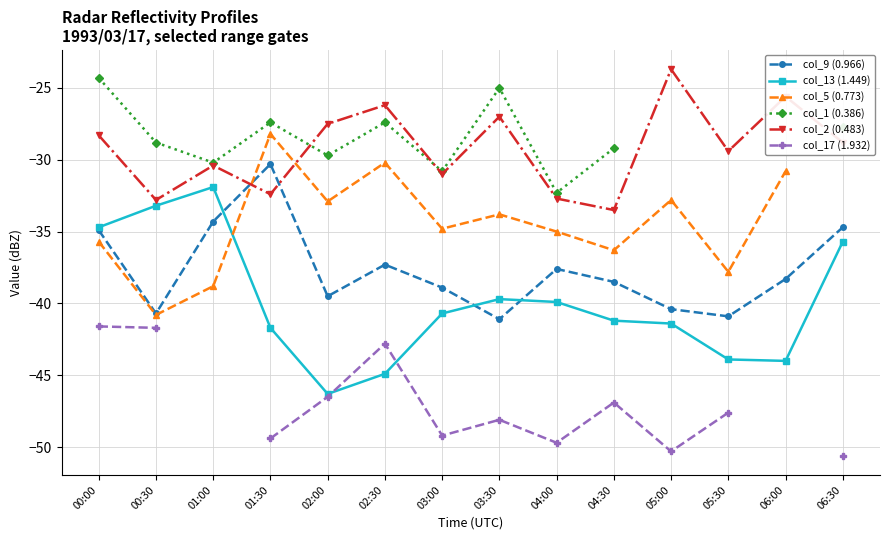

In col_13 (1.449), how many points are higher than both neighbors (excluding endpoints)?

2